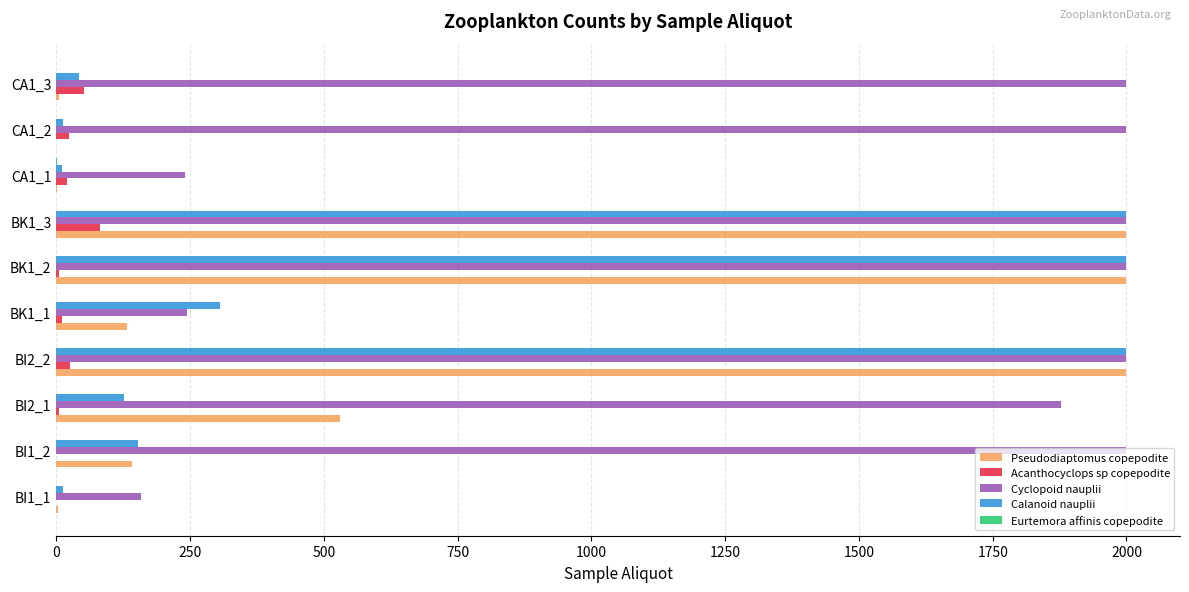

What is the maximum value for Cyclopoid nauplii?

2000